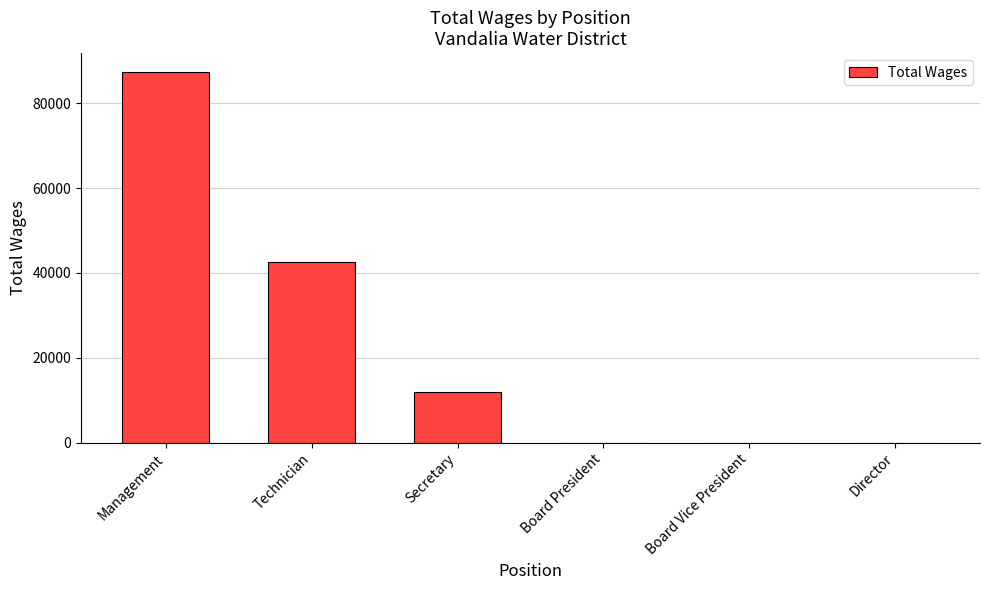

Which label corresponds to the largest value in the chart?

Management